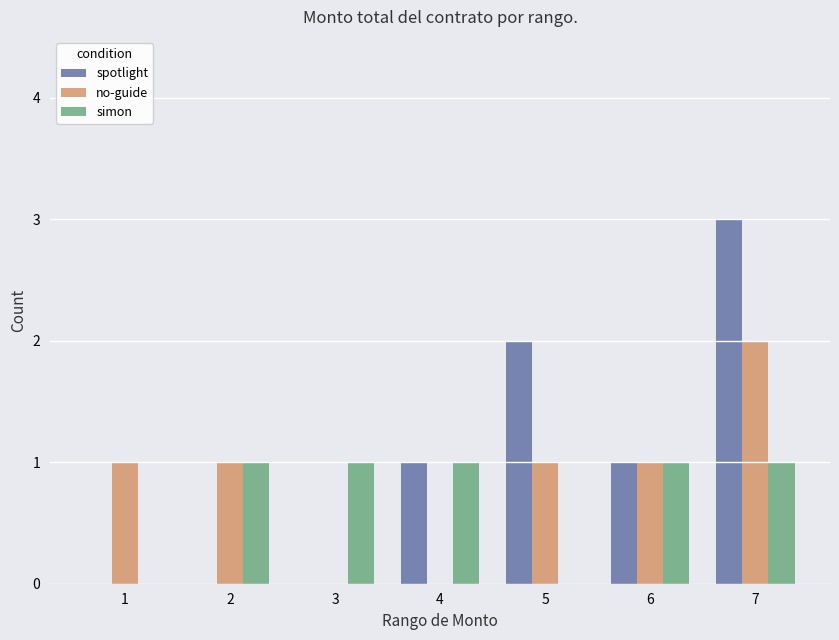

Is it true that simon equals 1 at 7?

True